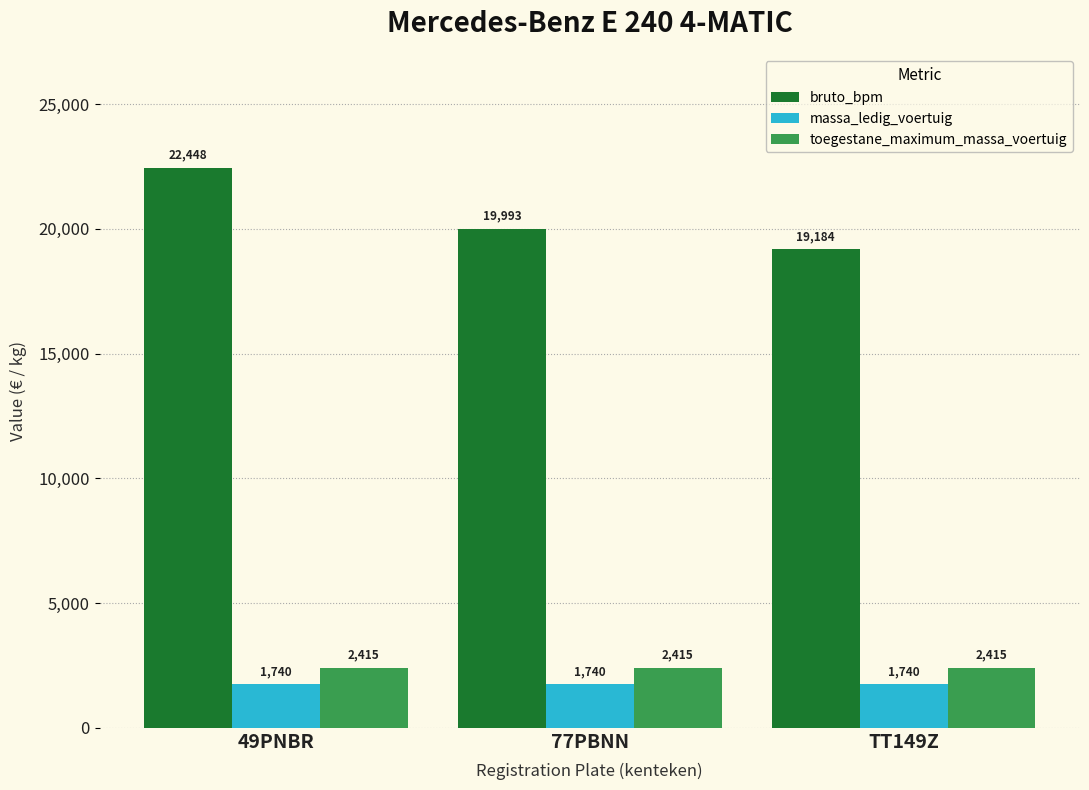

The value of massa_ledig_voertuig at 77PBNN is 1740. True or false?

True